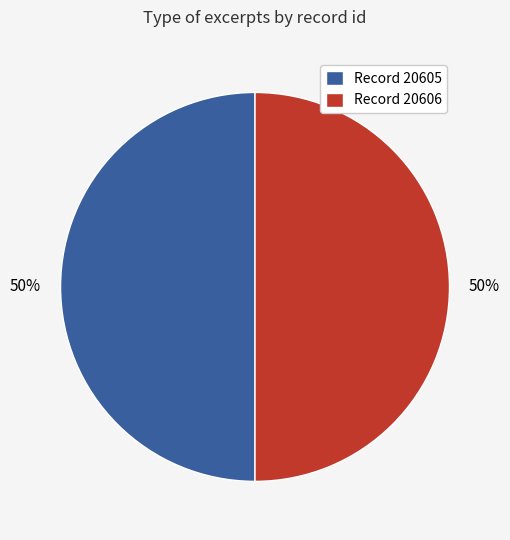

What percentage is the Record 20606 slice, to the nearest percent?

50%